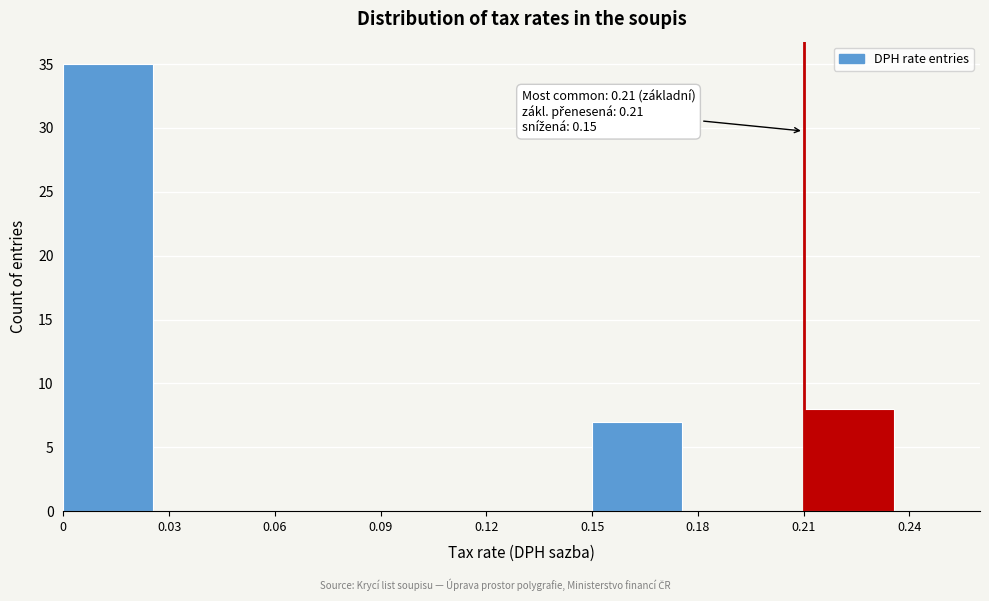

Which range on the x-axis has the tallest bar?

0 to 0.03